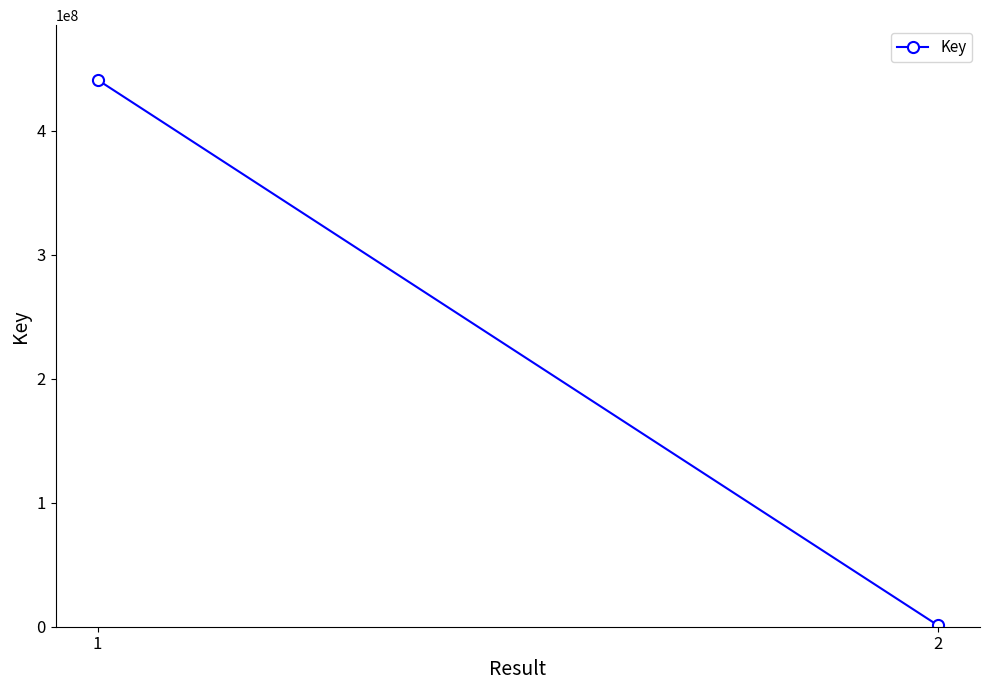

What is the smallest value displayed?

1061673